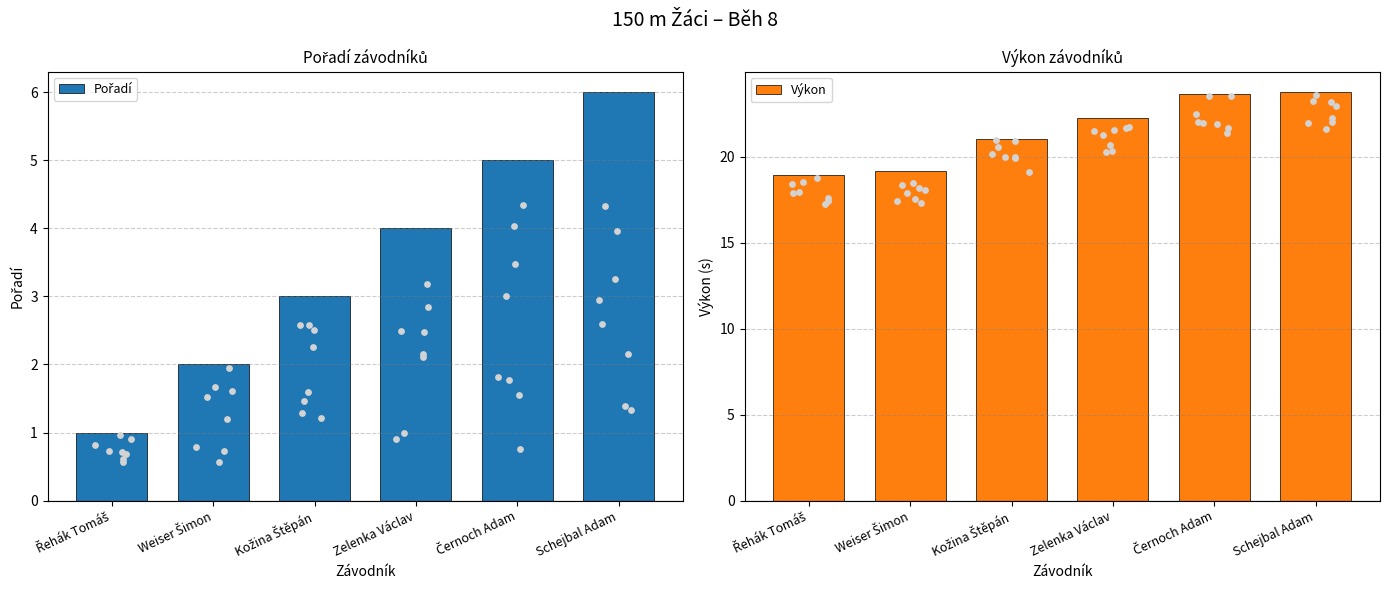

Is the value of Pořadí at Černoch Adam greater than the value of Výkon at Kožina Štěpán?

No